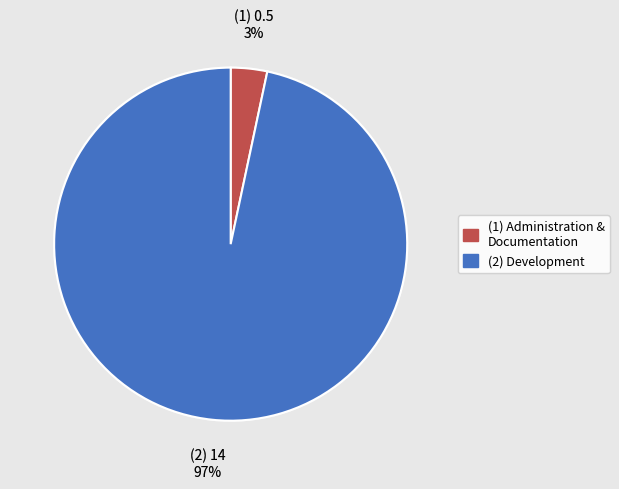

To the nearest percent, what is the average slice percentage?

50%